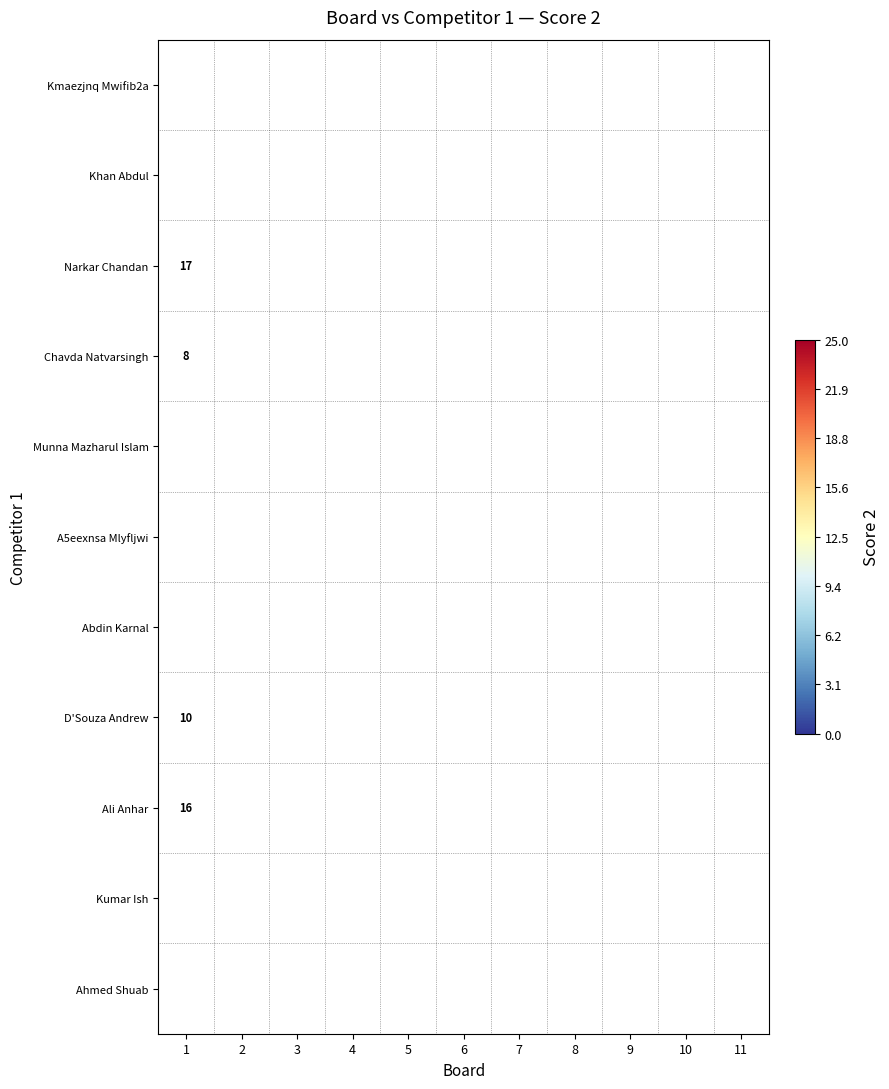

At which category is the sum across all series the highest?

1